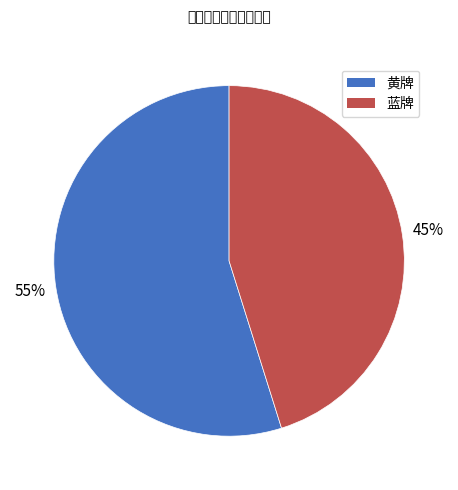

Does any single category account for the majority?

Yes